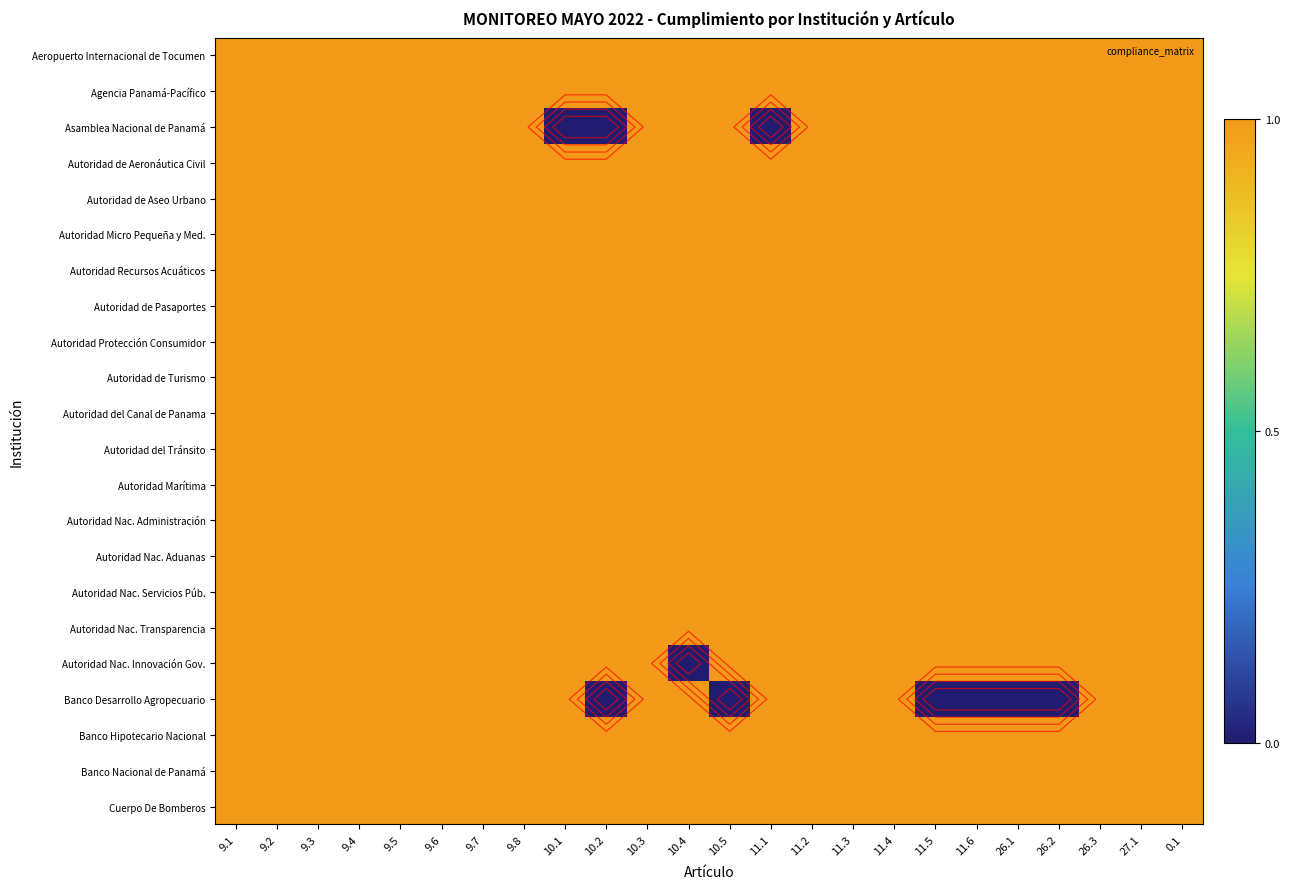

True or false: Autoridad Nac. Aduanas has a value of 1 at 11.1.

True